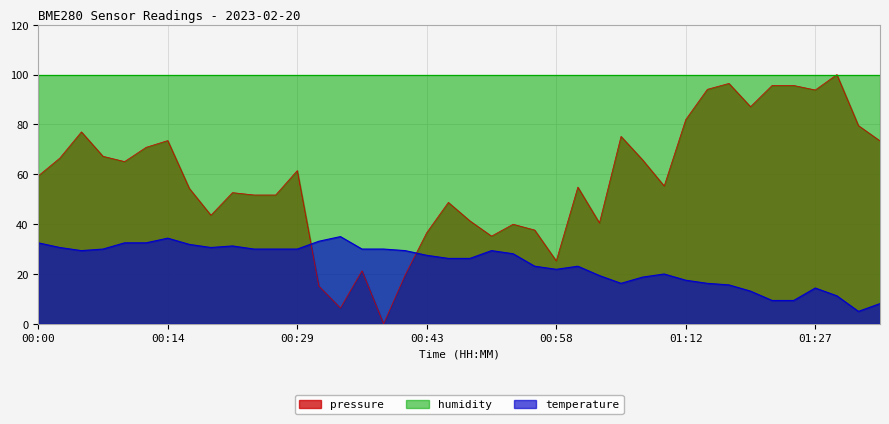

What is the sum of all pressure values?

2311.1